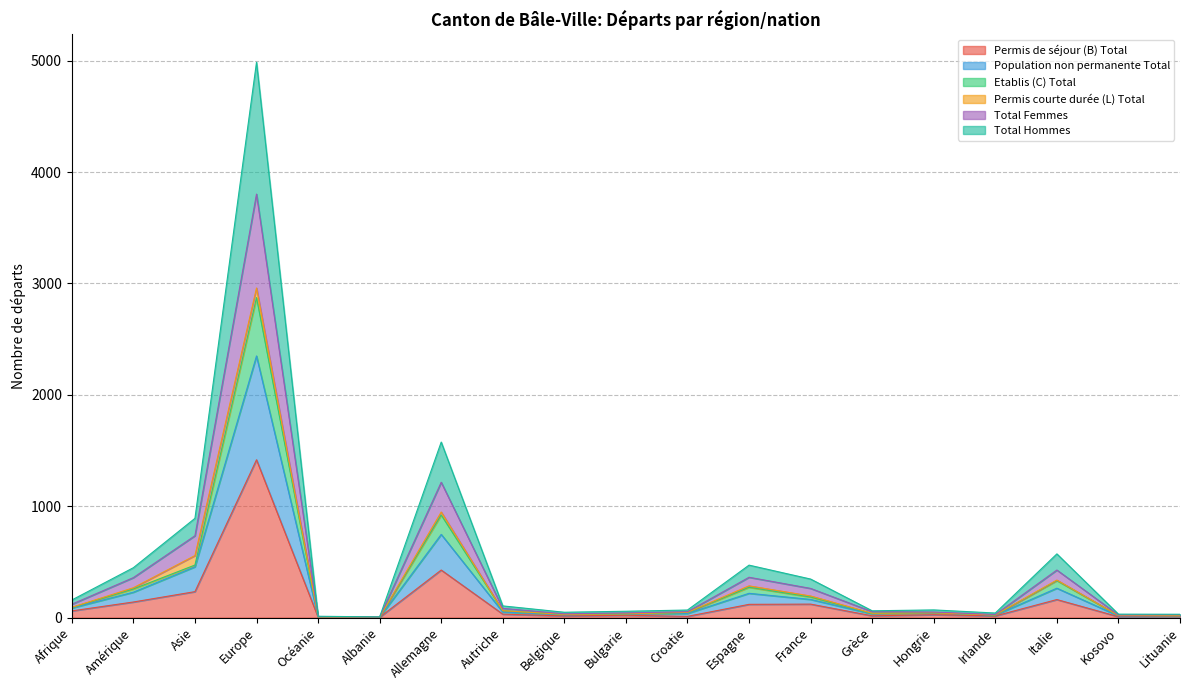

How many lines are shown in the chart?

6